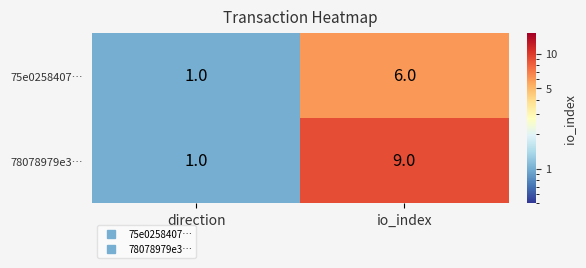

Where is 78078979e3… nearest to the value 5?

direction